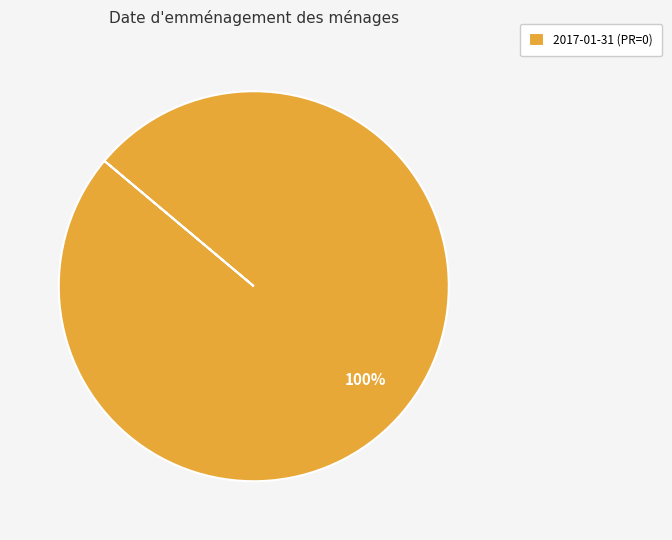

Rank the categories by value from highest to lowest.

2017-01-31 (PR=0)